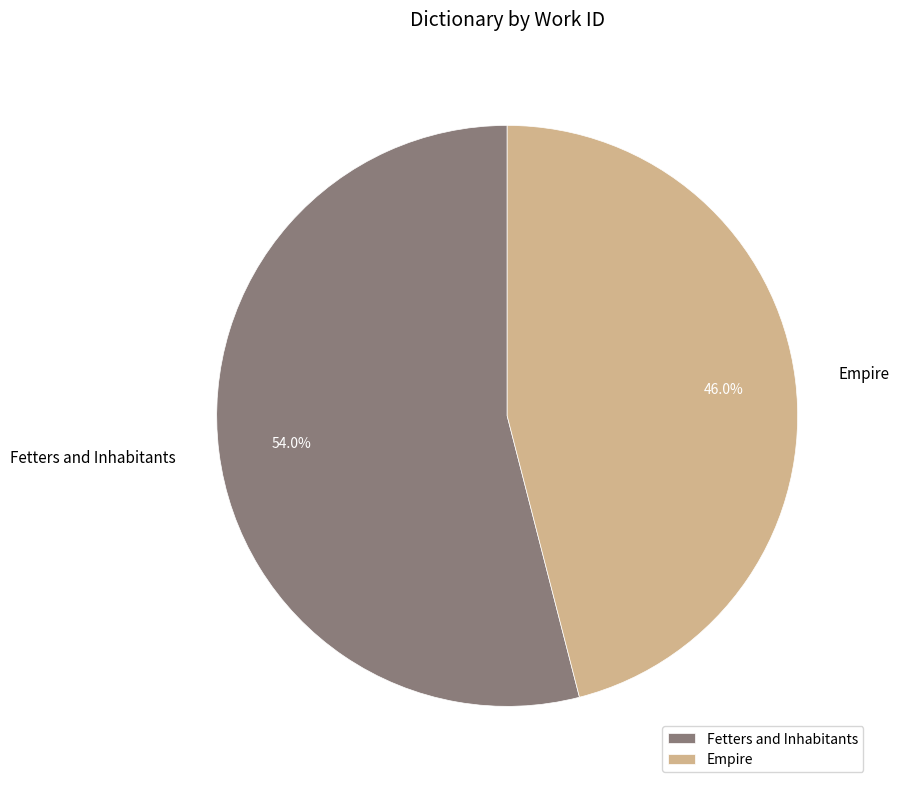

What percentage is the Fetters and Inhabitants slice, to the nearest percent?

54%